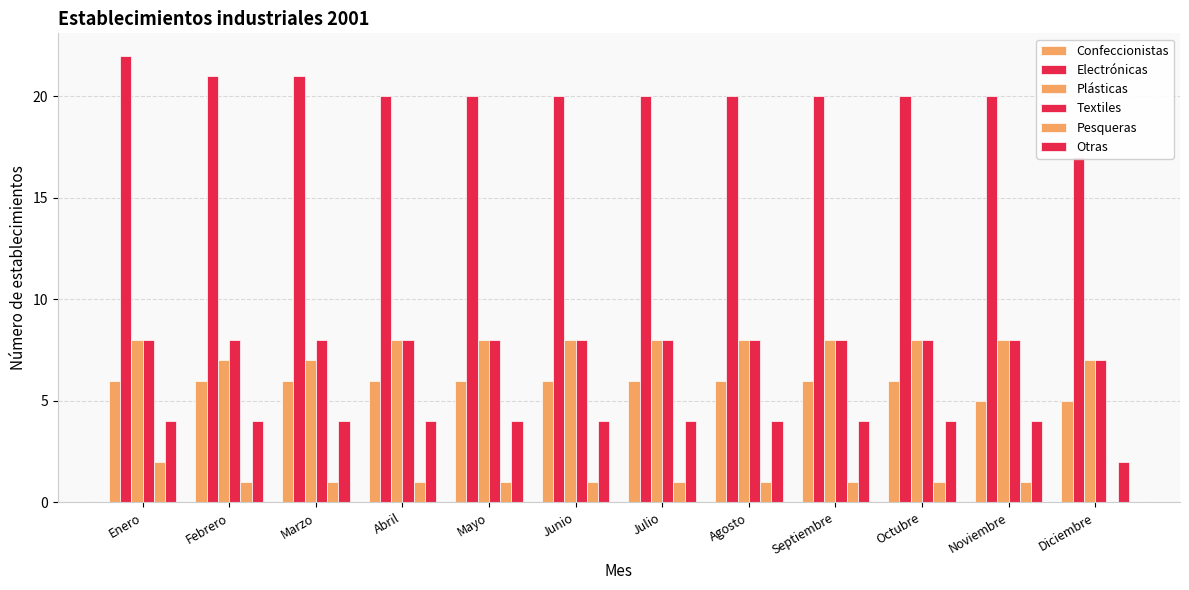

How many values in the Pesqueras series are below 1?

1